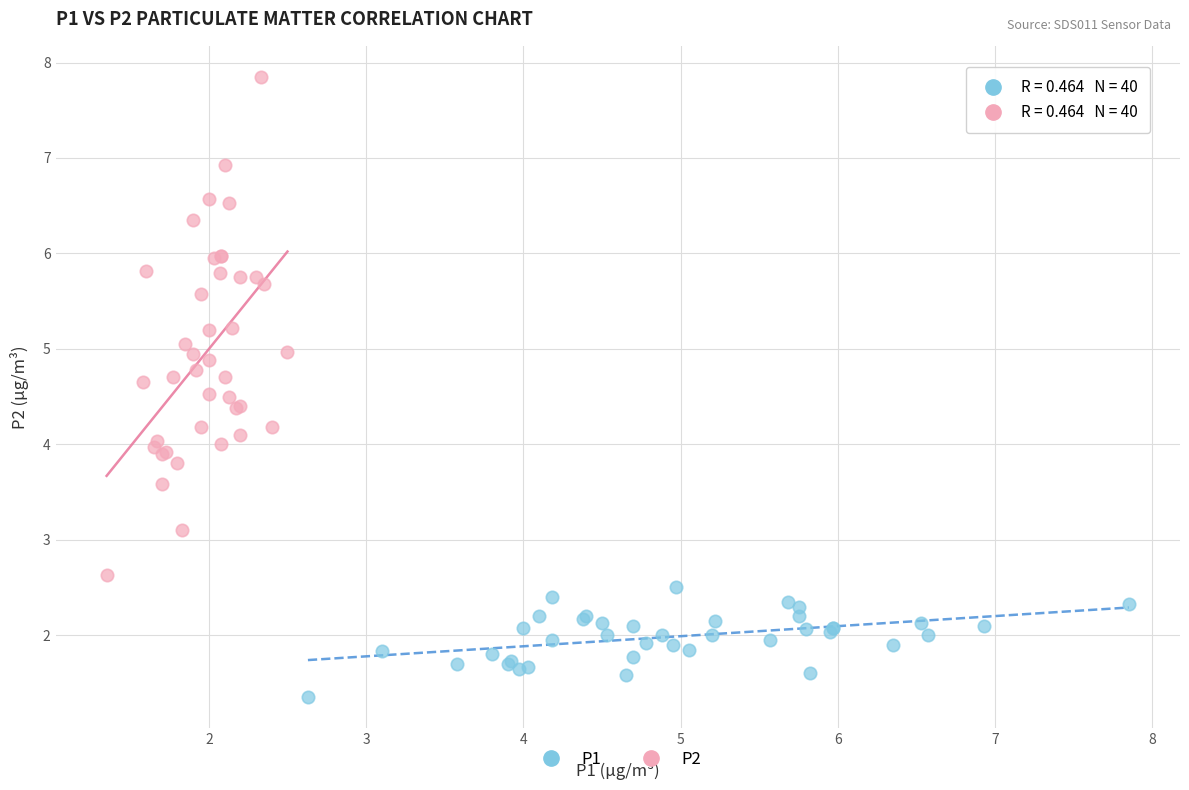

Which series contains the highest Y value?

P2